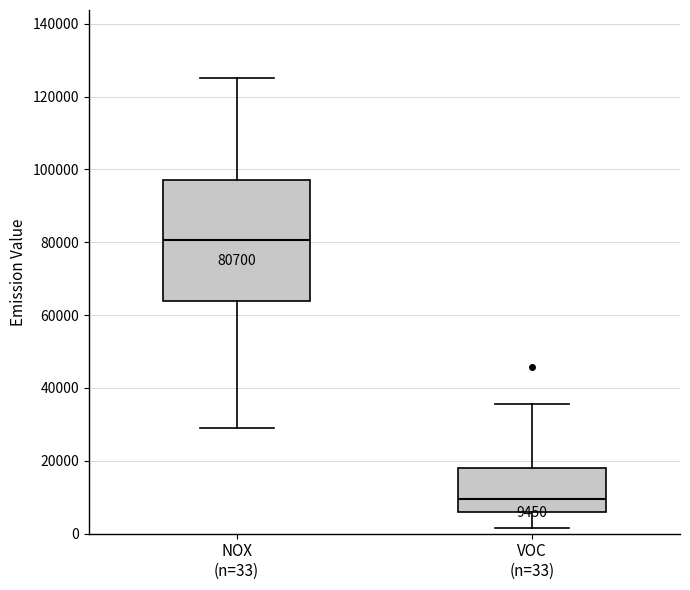

Which box has the highest median line?

NOX (n=33)